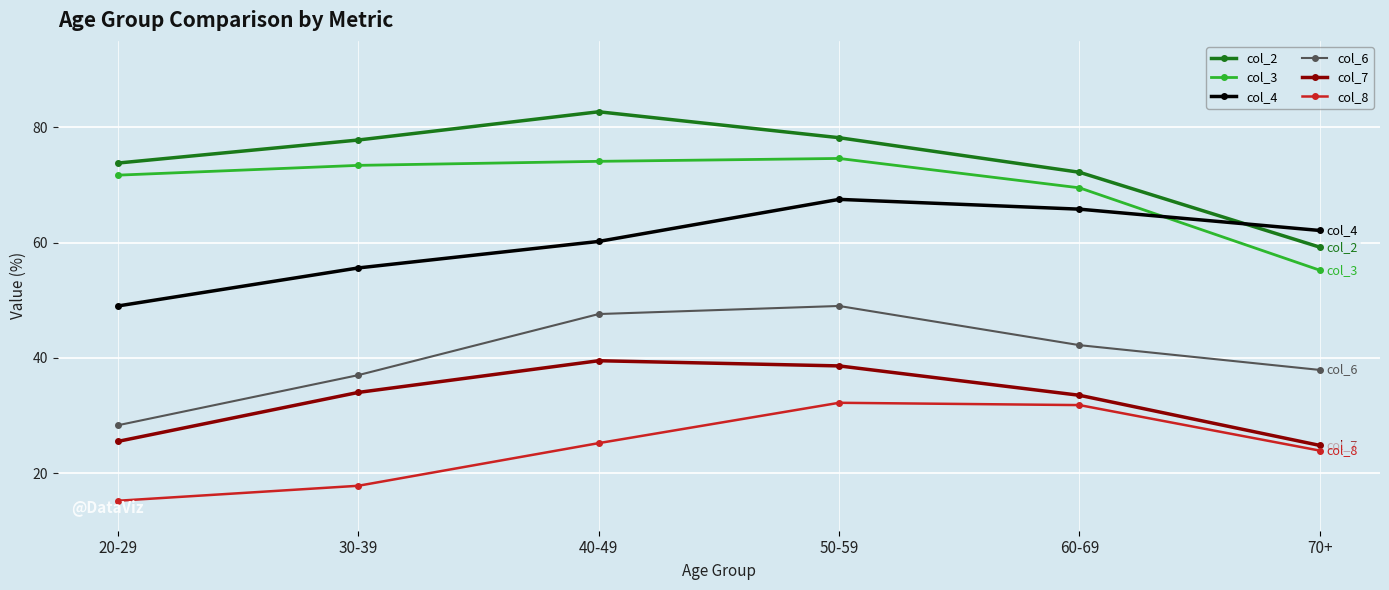

Reading left to right, what are all the values shown in this chart?

col_2: 20-29=73.8	30-39=77.8	40-49=82.7	50-59=78.2	60-69=72.2	70+=59.2
col_3: 20-29=71.7	30-39=73.4	40-49=74.1	50-59=74.6	60-69=69.5	70+=55.2
col_4: 20-29=49.0	30-39=55.6	40-49=60.2	50-59=67.5	60-69=65.8	70+=62.1
col_6: 20-29=28.3	30-39=37.0	40-49=47.6	50-59=49.0	60-69=42.2	70+=37.9
col_7: 20-29=25.5	30-39=34.0	40-49=39.5	50-59=38.6	60-69=33.5	70+=24.8
col_8: 20-29=15.2	30-39=17.8	40-49=25.2	50-59=32.2	60-69=31.8	70+=23.9